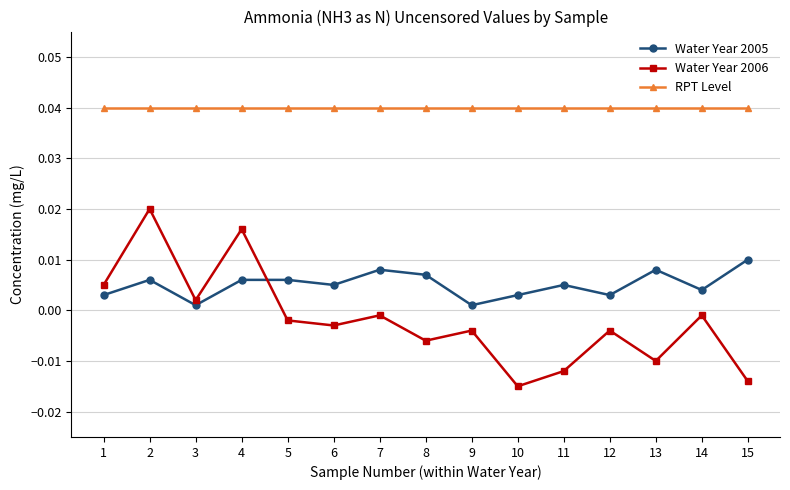

List the series in order of their peak value, lowest first.

Water Year 2005, Water Year 2006, RPT Level